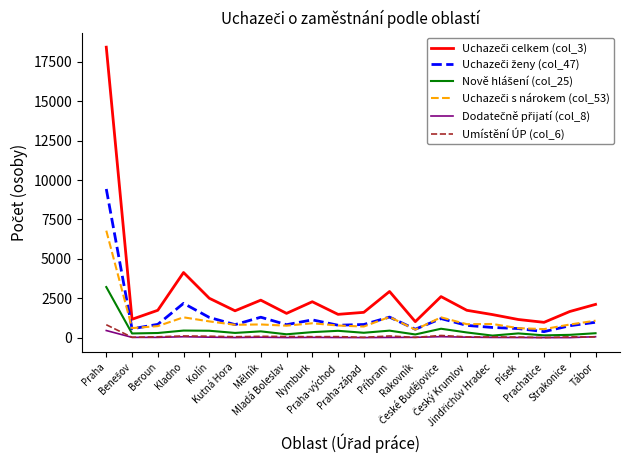

What is the maximum value shown in the chart?

18423